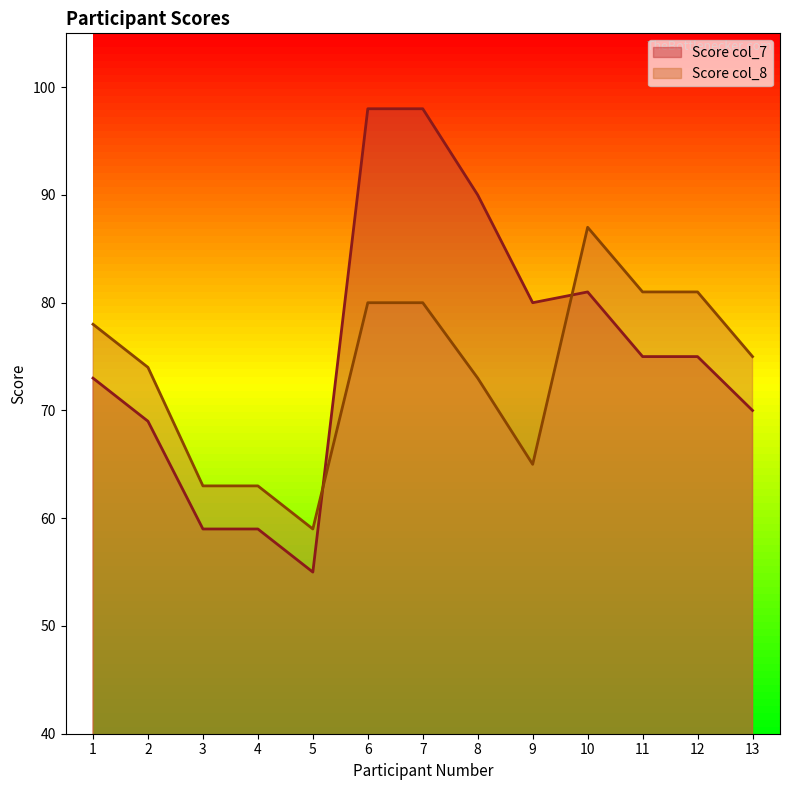

Between 4 and 12, which series saw the biggest shift?

Score col_8